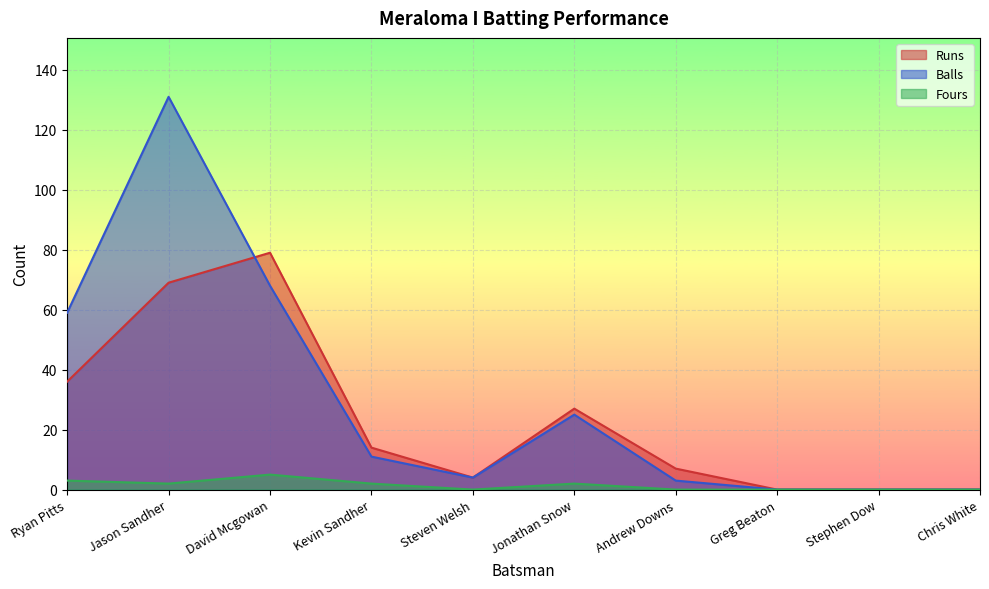

True or false: Fours and Balls intersect in this chart.

False